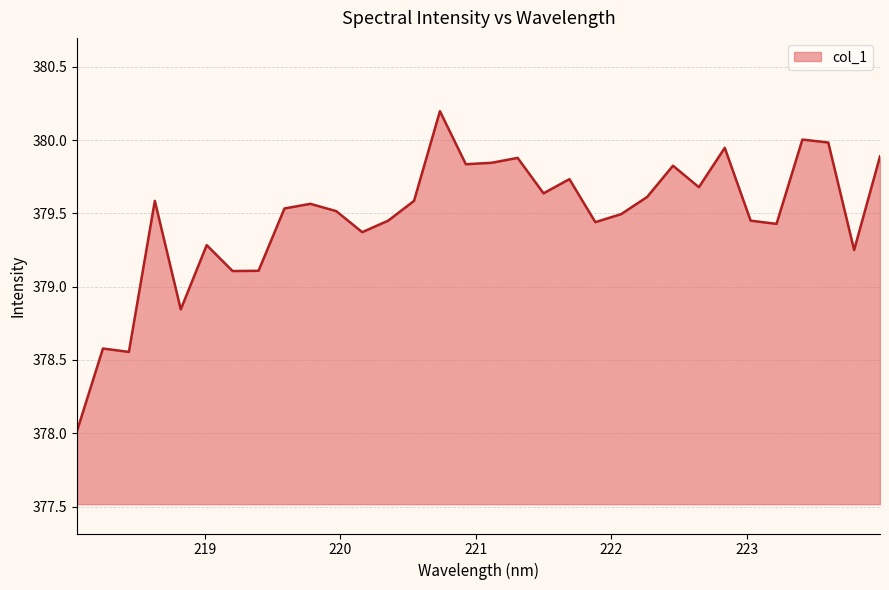

What is the maximum value shown in the chart?

380.2